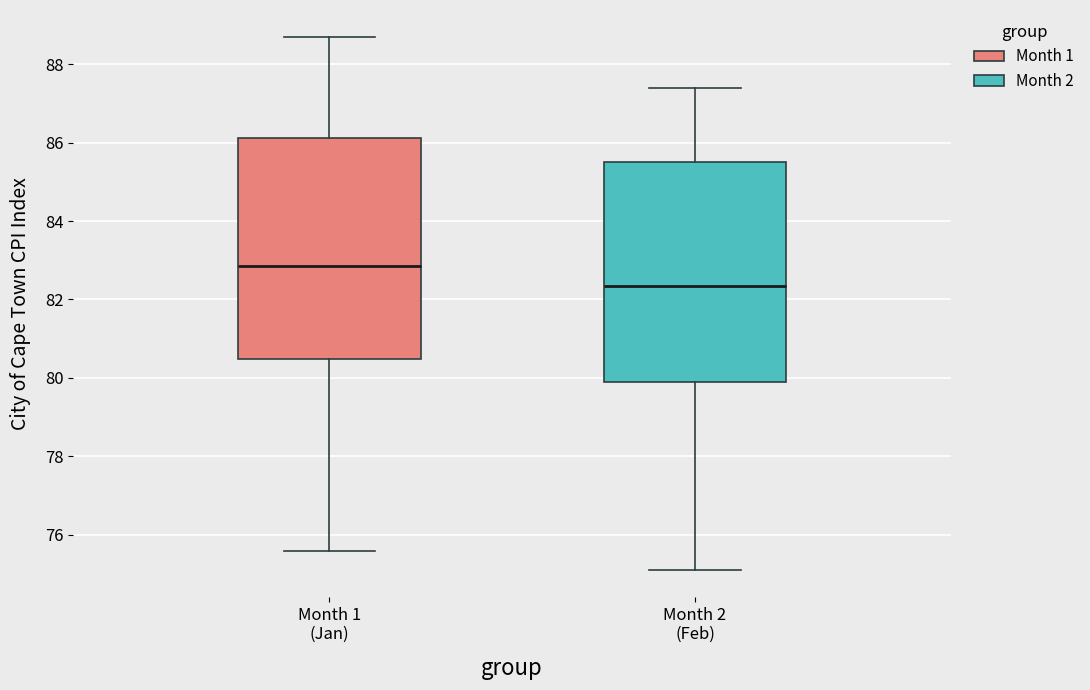

Which box's median line is the lowest?

Month 2 (Feb)